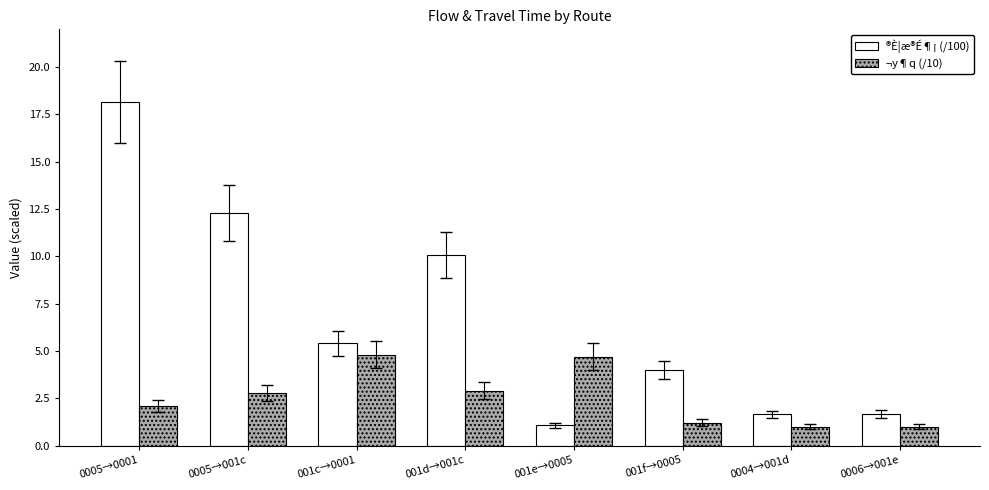

The value of ¬y¶q (/10) at 001d→001c is 1.5. True or false?

False